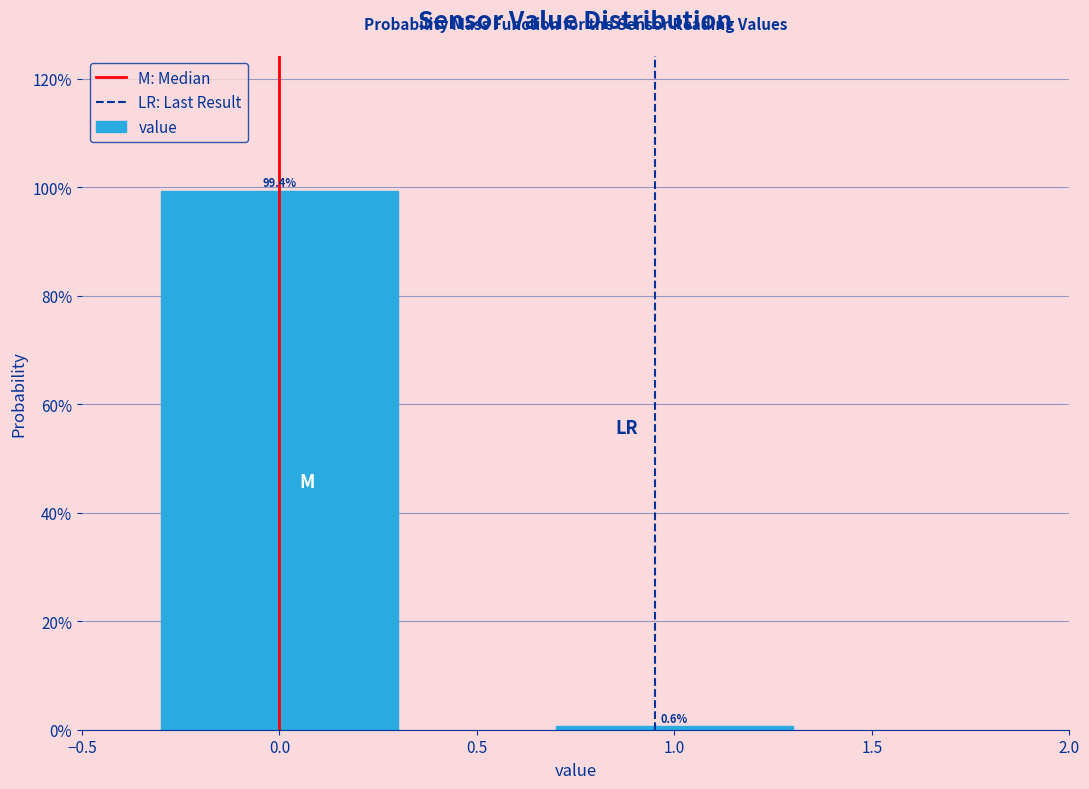

Are the bars horizontal?

No